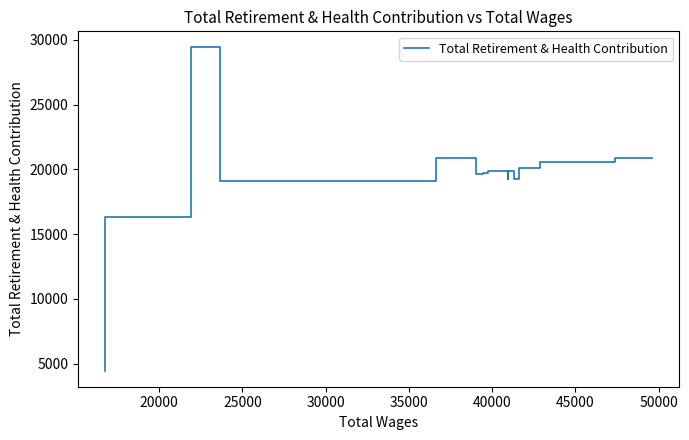

What is the average value?

19237